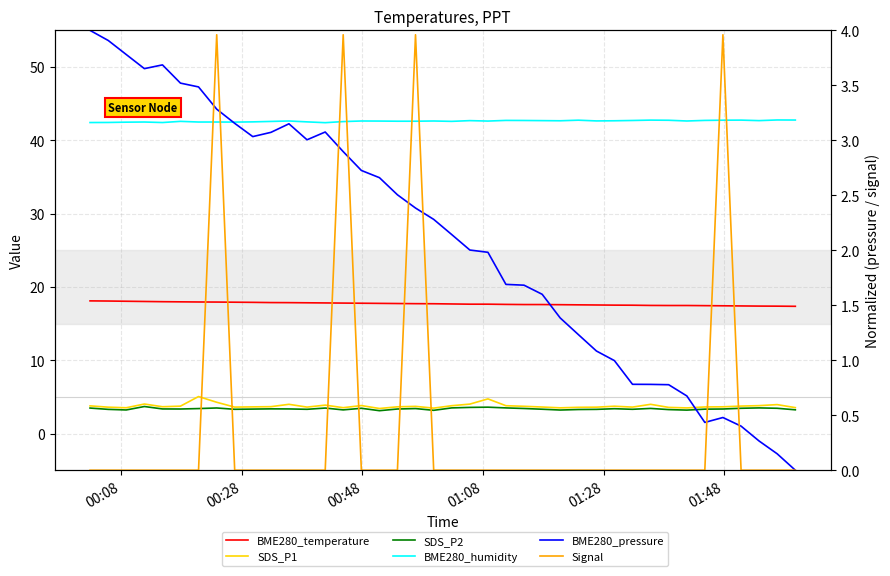

How many categories are shown in the chart?

40